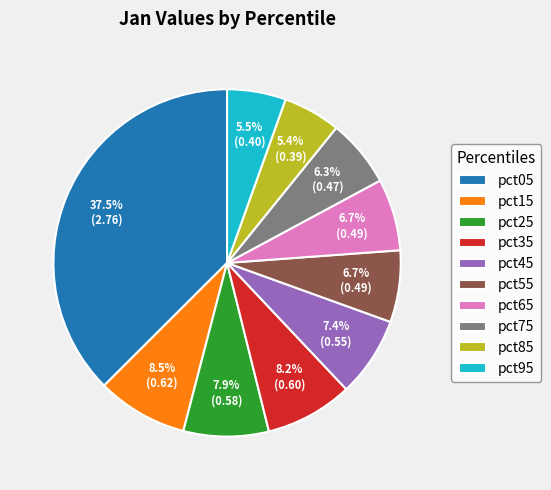

How much of the chart is everything except pct15?

91.5%